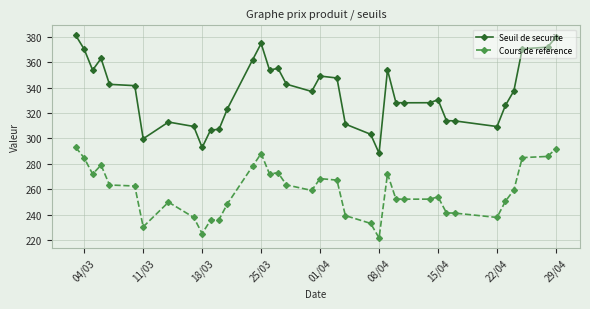

Rank the series by their maximum value, from highest to lowest.

Seuil de securite, Cours de reference